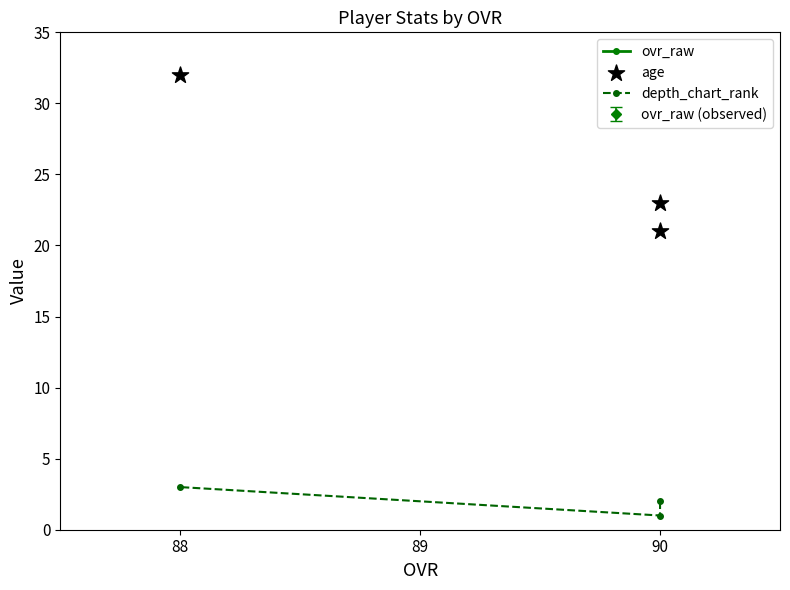

What is the total value across all series at 88?

122